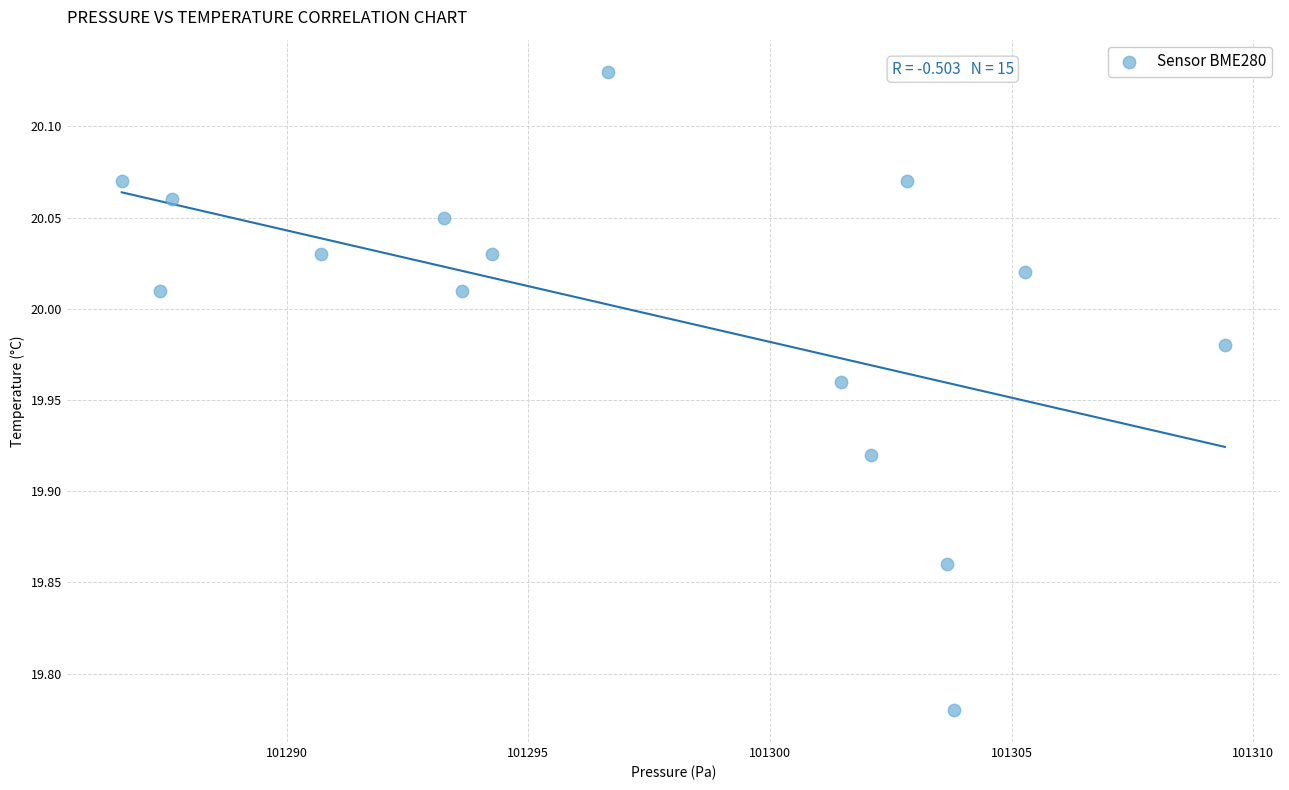

What is the range of X values (max minus min)?

22.8